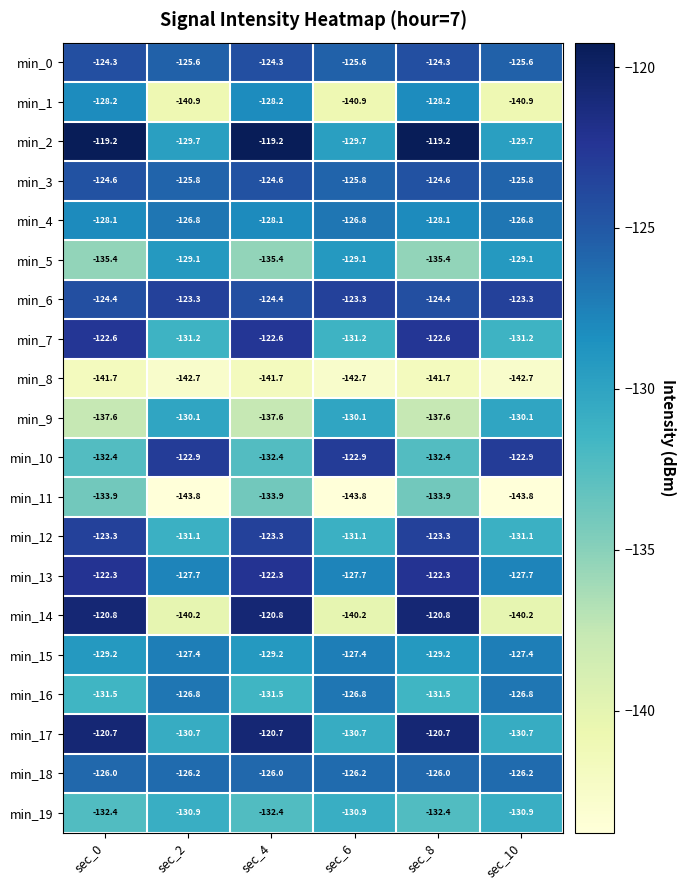

Which series has the largest range (max minus min)?

min_14